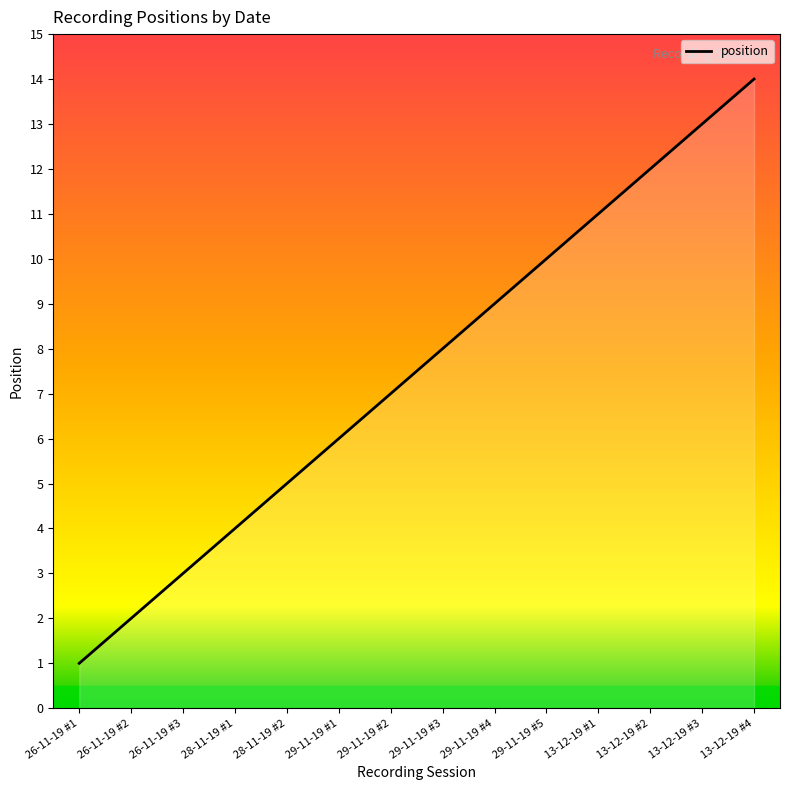

Reading right to left, list all the values displayed in this chart.

14	13	12	11	10	9	8	7	6	5	4	3	2	1